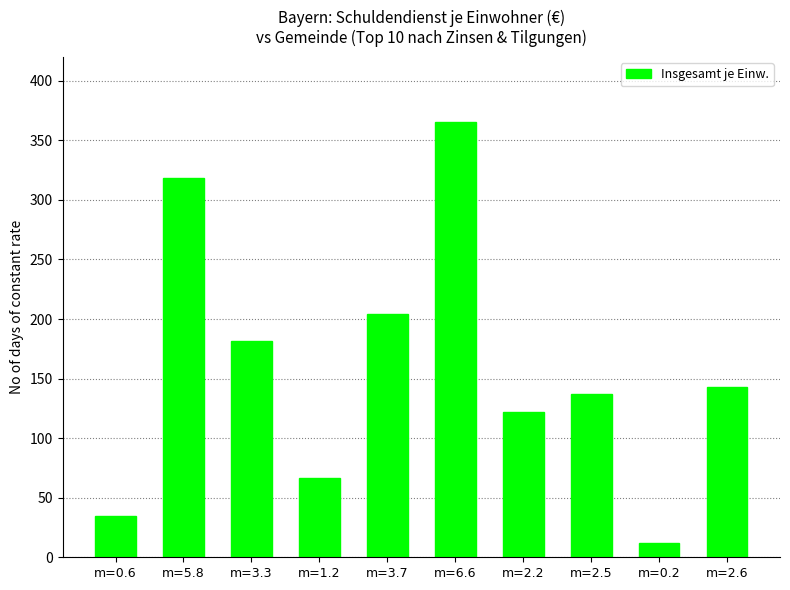

What position from the right is m=5.8?

9